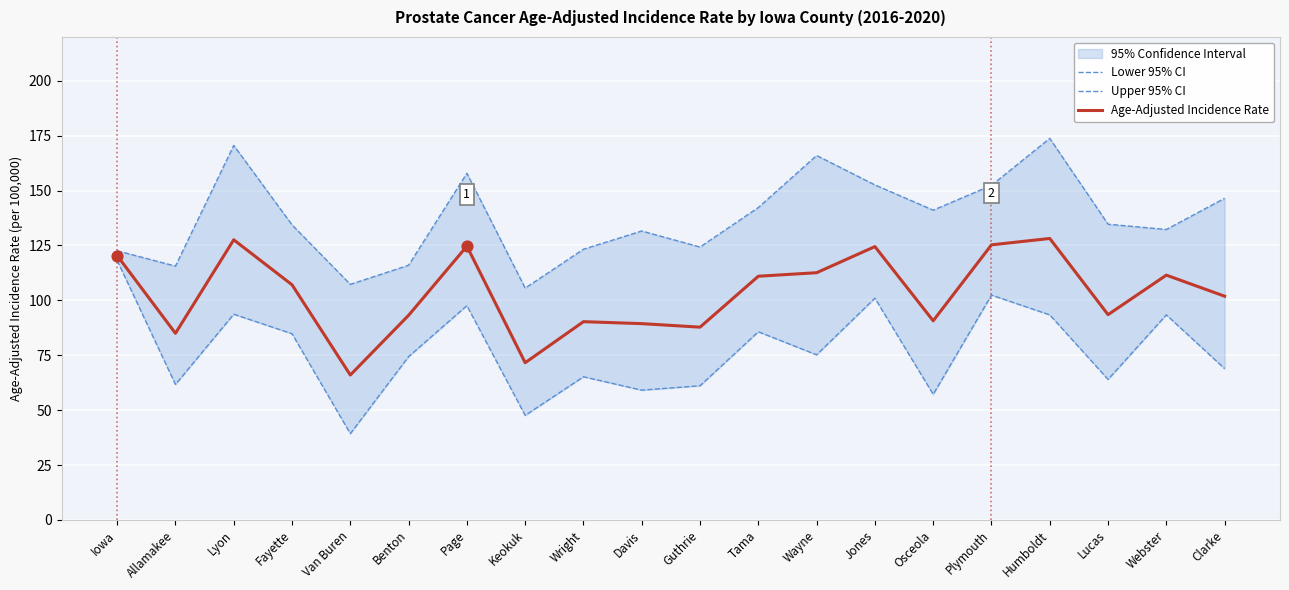

Which series contains the highest Y value?

Upper 95% CI